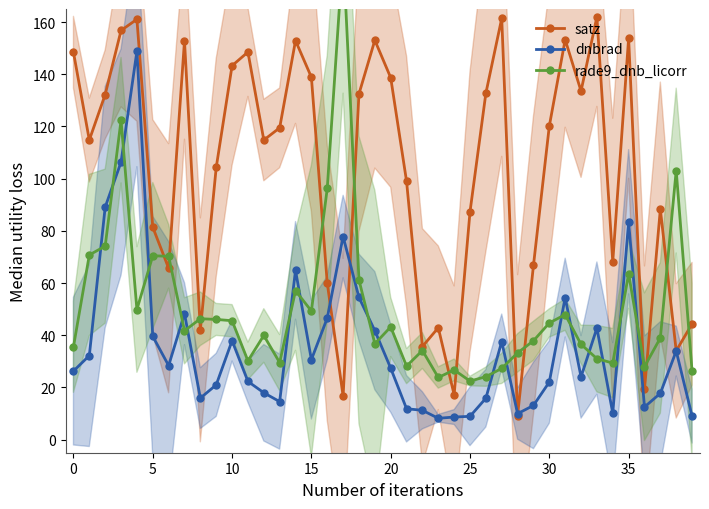

True or false: dnbrad has more than 1 interior local peaks.

True